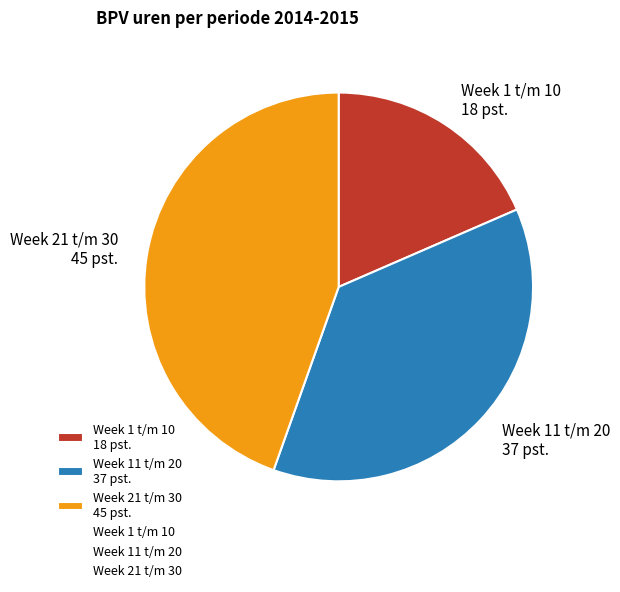

Does any single category account for the majority?

No